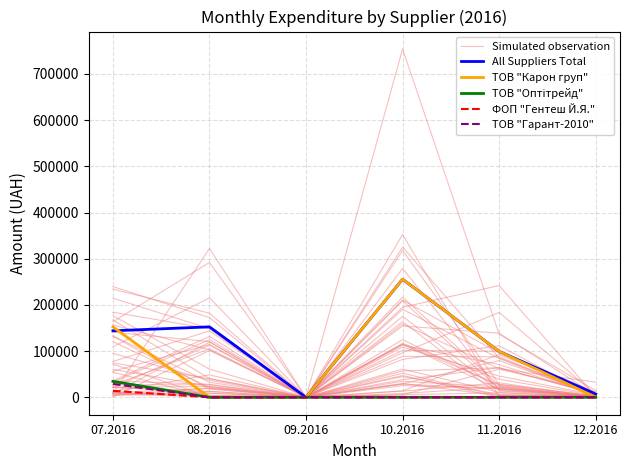

At which category is the sum across all series the highest?

10.2016